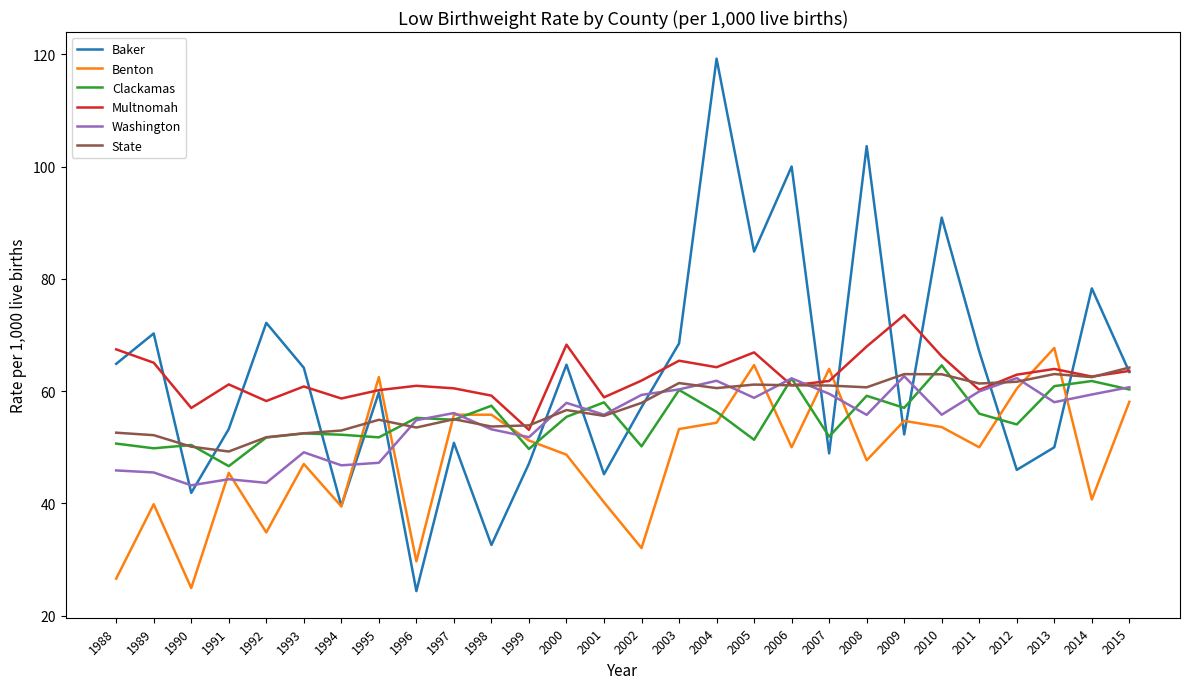

How many lines are shown in the chart?

6